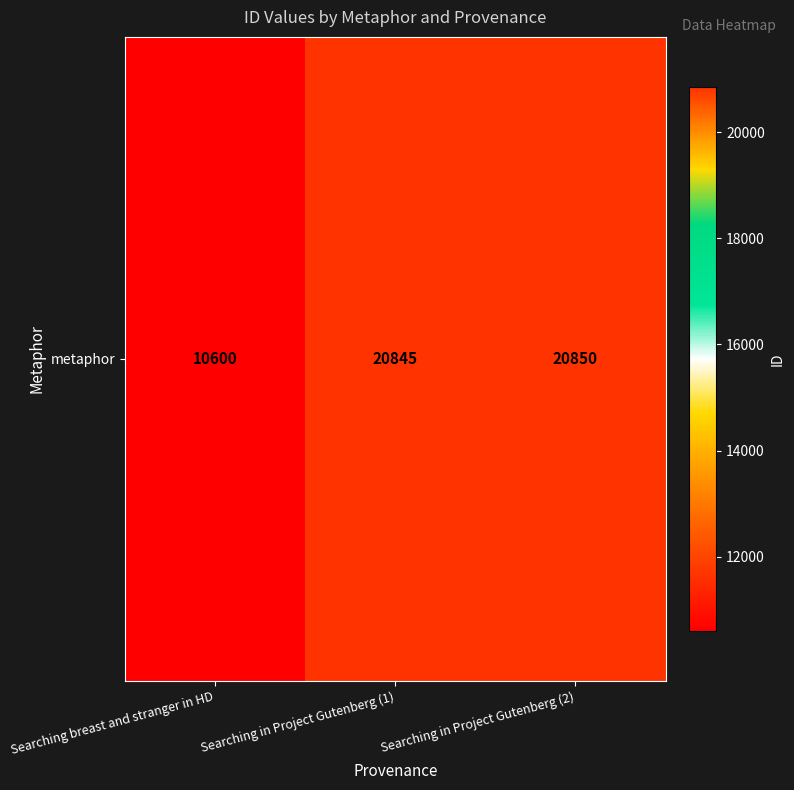

Which category has the highest value across all series?

Searching in Project Gutenberg (2)